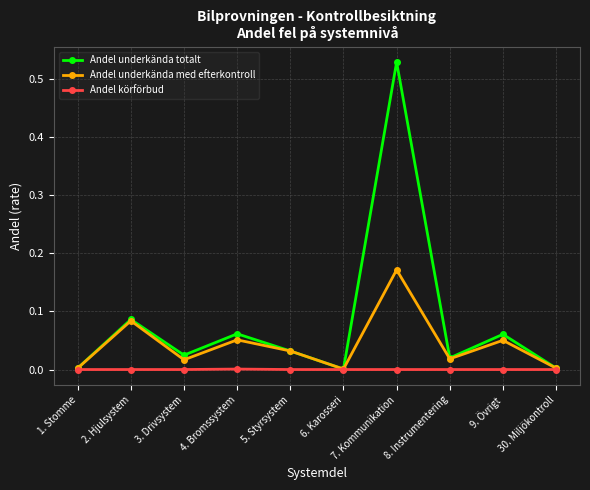

What is the label of the 8th point from the right?

3. Drivsystem